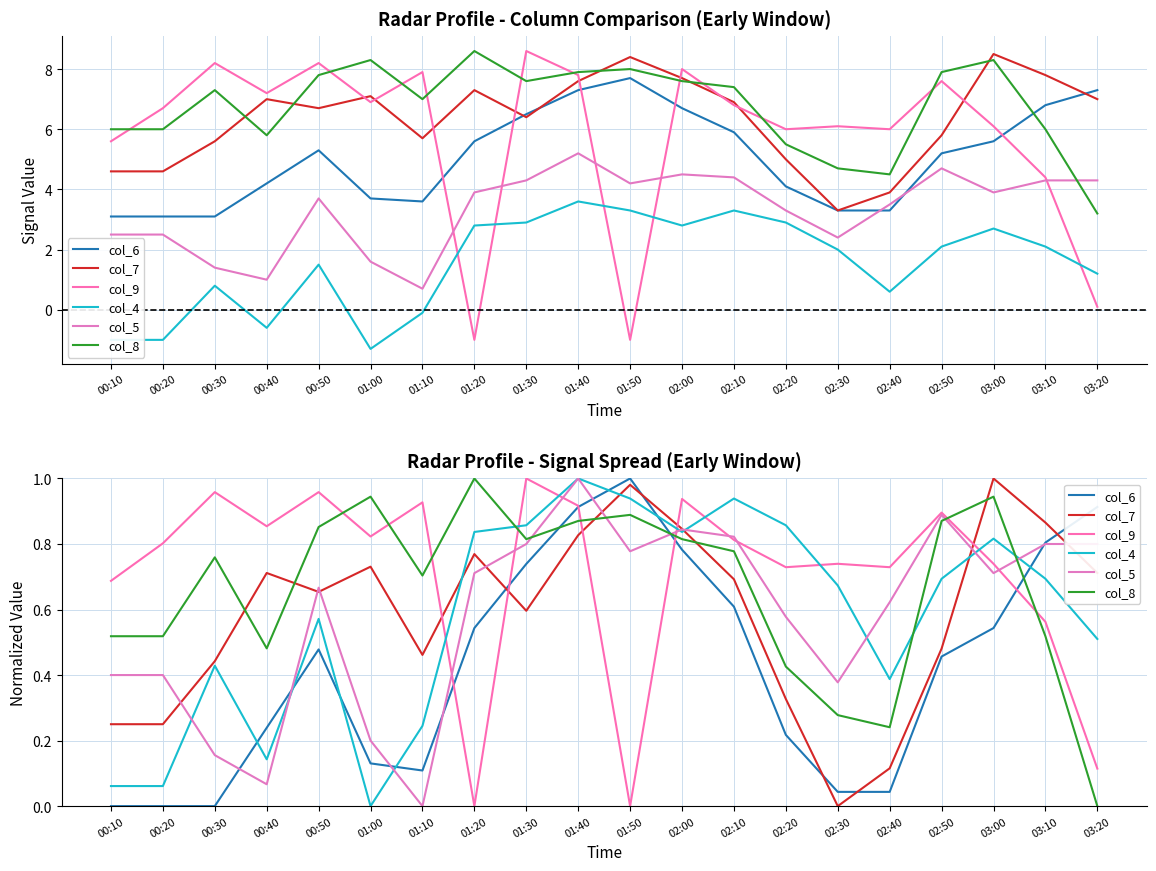

Reading left to right, what are all the values shown in this chart?

col_6: 00:10=0.0	00:20=0.0	00:30=0.0	00:40=0.2	00:50=0.5	01:00=0.1	01:10=0.1	01:20=0.5	01:30=0.7	01:40=0.9	01:50=1.0	02:00=0.8	02:10=0.6	02:20=0.2	02:30=0.0	02:40=0.0	02:50=0.5	03:00=0.5	03:10=0.8	03:20=0.9
col_7: 00:10=0.2	00:20=0.2	00:30=0.4	00:40=0.7	00:50=0.7	01:00=0.7	01:10=0.5	01:20=0.8	01:30=0.6	01:40=0.8	01:50=1.0	02:00=0.8	02:10=0.7	02:20=0.3	02:30=0.0	02:40=0.1	02:50=0.5	03:00=1.0	03:10=0.9	03:20=0.7
col_9: 00:10=0.7	00:20=0.8	00:30=1.0	00:40=0.9	00:50=1.0	01:00=0.8	01:10=0.9	01:20=0.0	01:30=1.0	01:40=0.9	01:50=0.0	02:00=0.9	02:10=0.8	02:20=0.7	02:30=0.7	02:40=0.7	02:50=0.9	03:00=0.7	03:10=0.6	03:20=0.1
col_4: 00:10=0.1	00:20=0.1	00:30=0.4	00:40=0.1	00:50=0.6	01:00=0.0	01:10=0.2	01:20=0.8	01:30=0.9	01:40=1.0	01:50=0.9	02:00=0.8	02:10=0.9	02:20=0.9	02:30=0.7	02:40=0.4	02:50=0.7	03:00=0.8	03:10=0.7	03:20=0.5
col_5: 00:10=0.4	00:20=0.4	00:30=0.2	00:40=0.1	00:50=0.7	01:00=0.2	01:10=0.0	01:20=0.7	01:30=0.8	01:40=1.0	01:50=0.8	02:00=0.8	02:10=0.8	02:20=0.6	02:30=0.4	02:40=0.6	02:50=0.9	03:00=0.7	03:10=0.8	03:20=0.8
col_8: 00:10=0.5	00:20=0.5	00:30=0.8	00:40=0.5	00:50=0.9	01:00=0.9	01:10=0.7	01:20=1.0	01:30=0.8	01:40=0.9	01:50=0.9	02:00=0.8	02:10=0.8	02:20=0.4	02:30=0.3	02:40=0.2	02:50=0.9	03:00=0.9	03:10=0.5	03:20=0.0